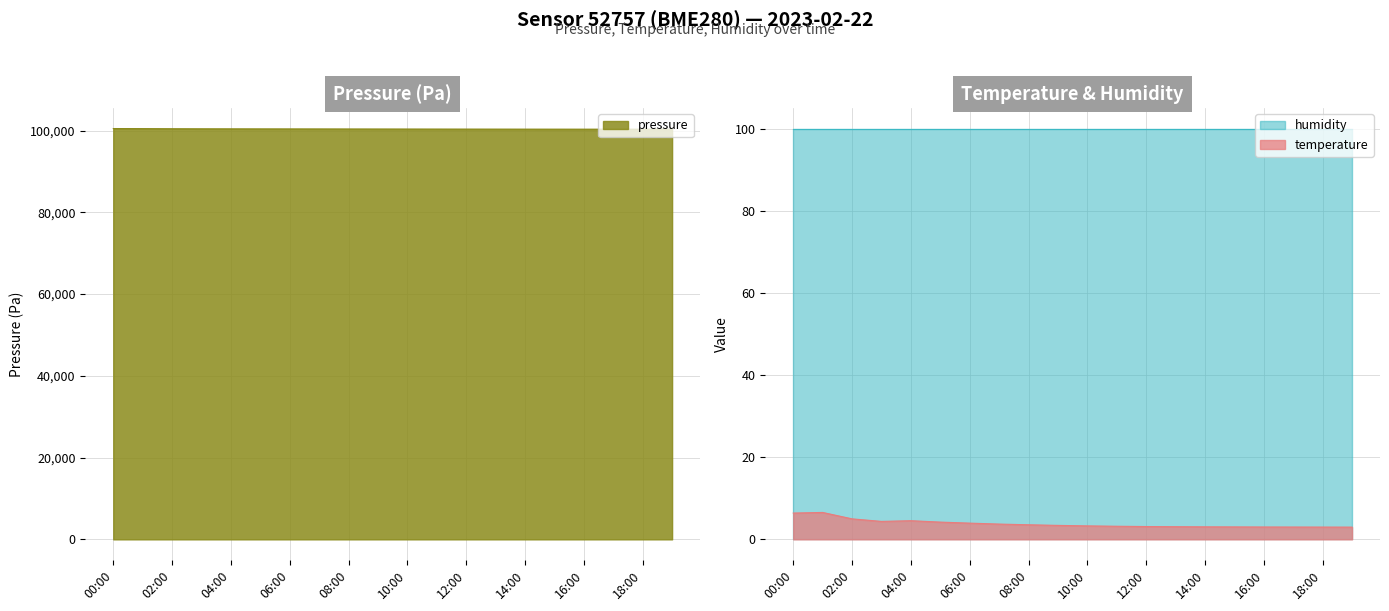

What is the label of the 4th point from the left?

03:00